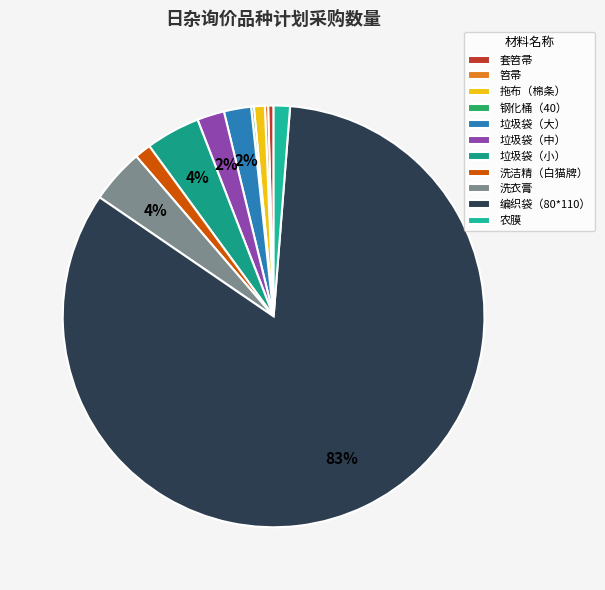

Is the sum of 洗洁精（白猫牌） and 农膜 greater than half?

No